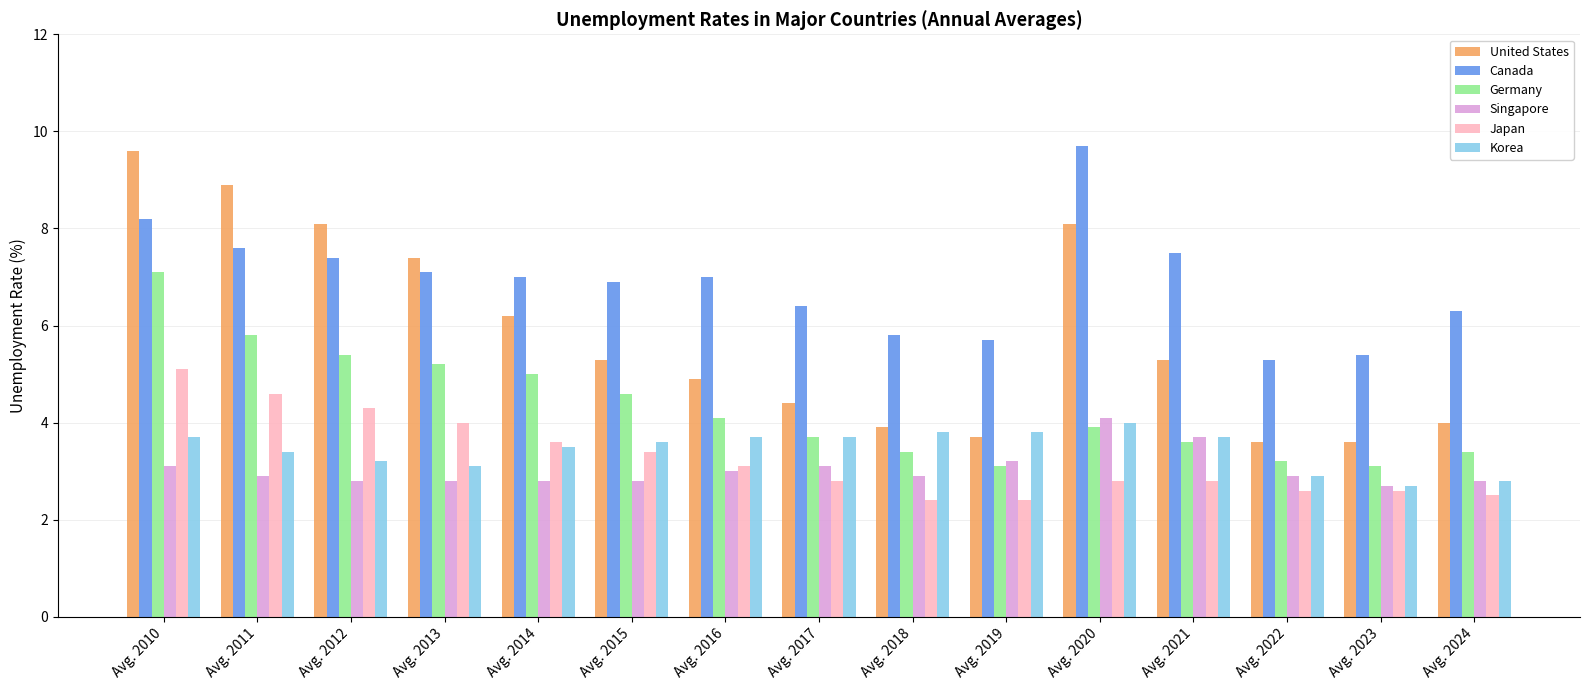

Reading left to right, transcribe all the data shown in this chart.

United States: 9.6	8.9	8.1	7.4	6.2	5.3	4.9	4.4	3.9	3.7	8.1	5.3	3.6	3.6	4.0
Canada: 8.2	7.6	7.4	7.1	7.0	6.9	7.0	6.4	5.8	5.7	9.7	7.5	5.3	5.4	6.3
Germany: 7.1	5.8	5.4	5.2	5.0	4.6	4.1	3.7	3.4	3.1	3.9	3.6	3.2	3.1	3.4
Singapore: 3.1	2.9	2.8	2.8	2.8	2.8	3.0	3.1	2.9	3.2	4.1	3.7	2.9	2.7	2.8
Japan: 5.1	4.6	4.3	4.0	3.6	3.4	3.1	2.8	2.4	2.4	2.8	2.8	2.6	2.6	2.5
Korea: 3.7	3.4	3.2	3.1	3.5	3.6	3.7	3.7	3.8	3.8	4.0	3.7	2.9	2.7	2.8